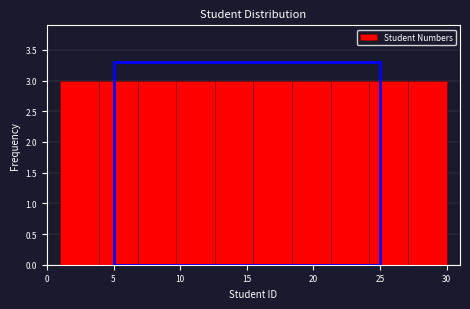

Reading left to right, transcribe this chart: for each bar, give the range it covers on the x-axis and its height. Neither the bar edges nor the heights are printed on the chart, so give them approximately, as read against the axes.

1.0 to 3.9: 3
3.9 to 6.8: 3
6.8 to 9.7: 3
9.7 to 12.6: 3
12.6 to 15.5: 3
15.5 to 18.4: 3
18.4 to 21.3: 3
21.3 to 24.2: 3
24.2 to 27.1: 3
27.1 to 30.0: 3